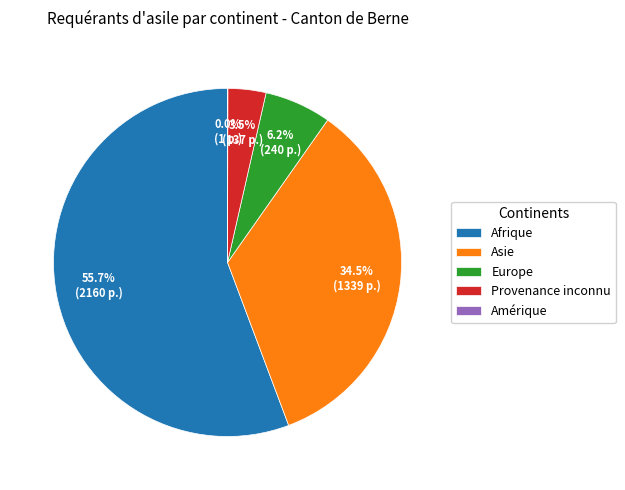

Between Europe and Afrique, which is larger?

Afrique